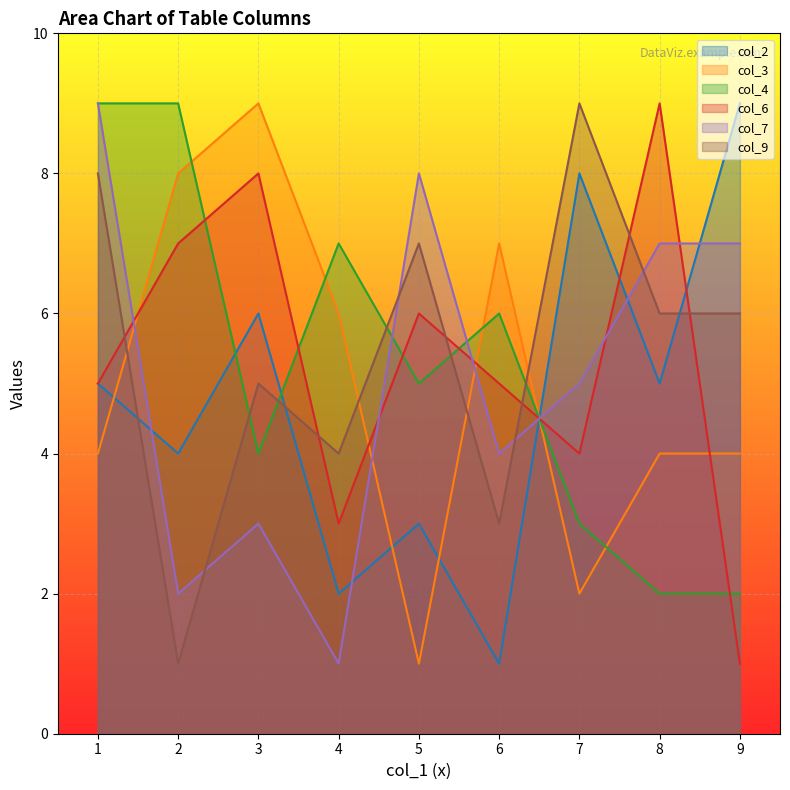

In col_3, how many points are higher than both neighbors (excluding endpoints)?

2